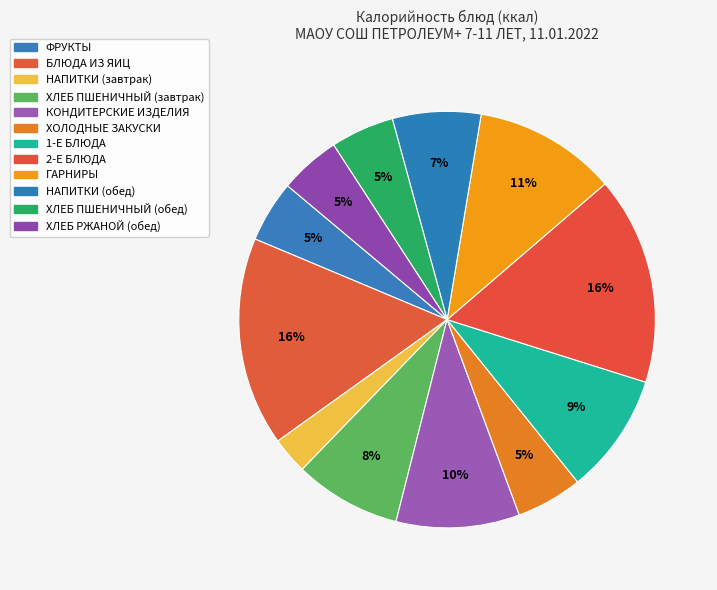

Approximately how many times larger is the value at ХЛЕБ ПШЕНИЧНЫЙ (завтрак) compared to 2-Е БЛЮДА?

0.5